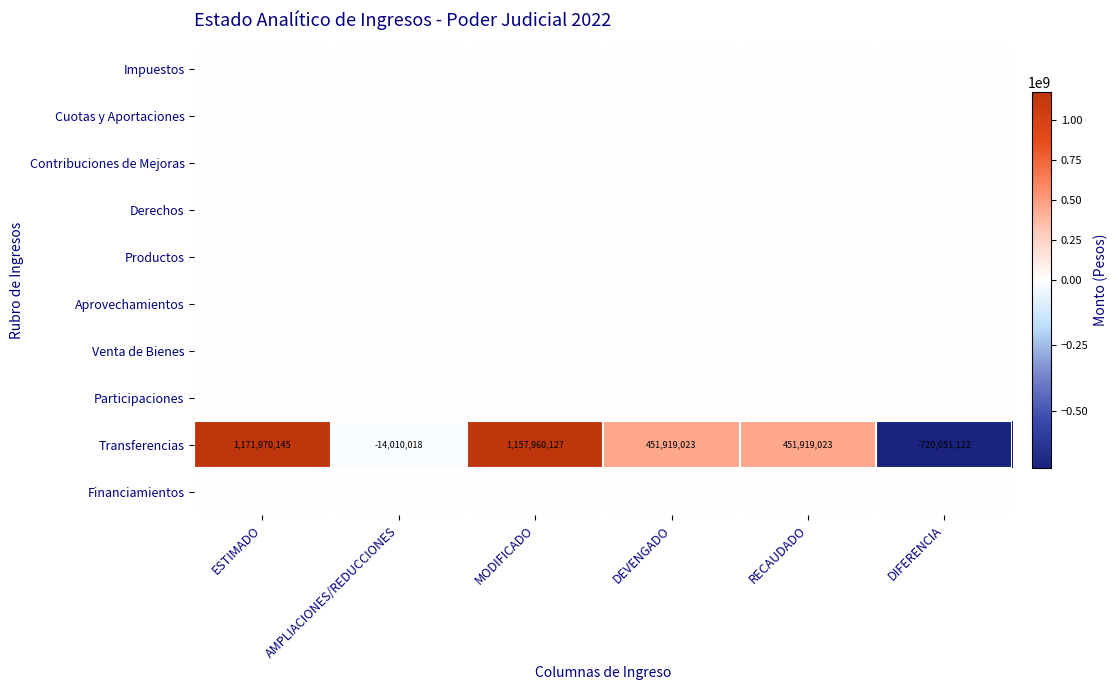

Is it true that Transferencias equals 451919023 at DEVENGADO?

True